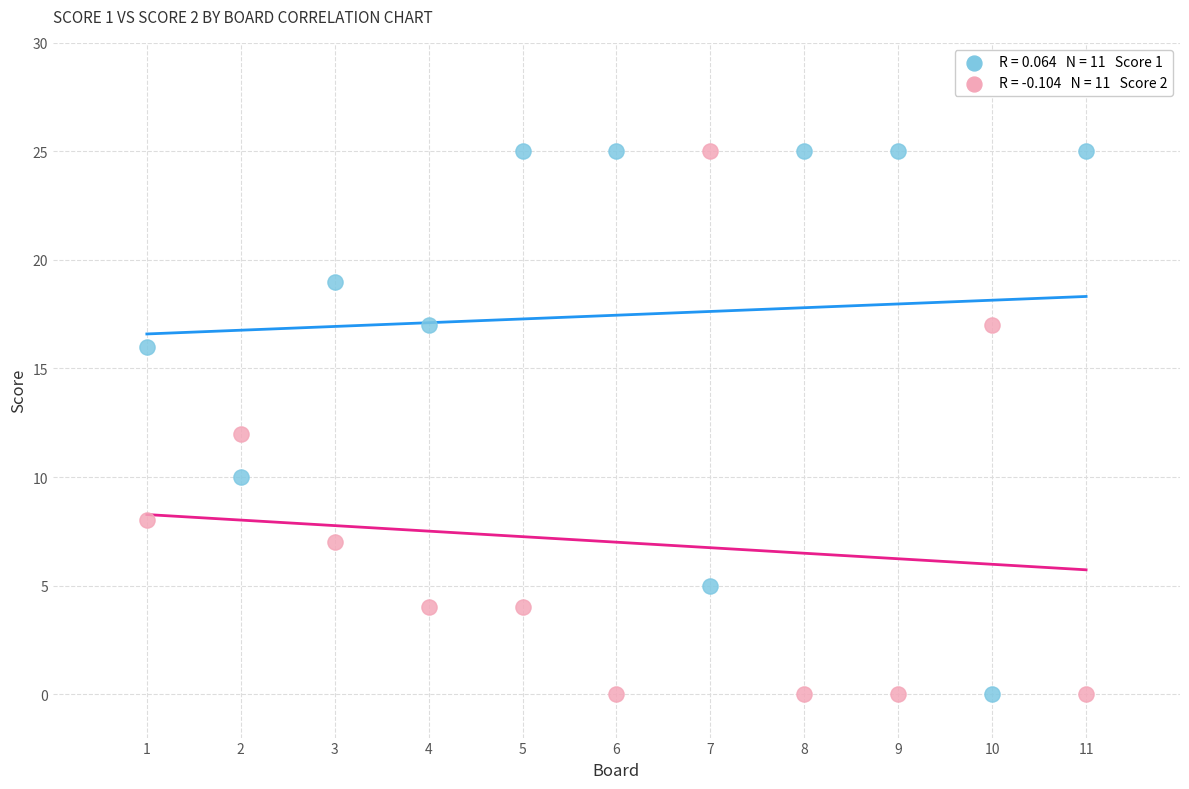

Across all data points, what is the range of Y values (max minus min)?

25